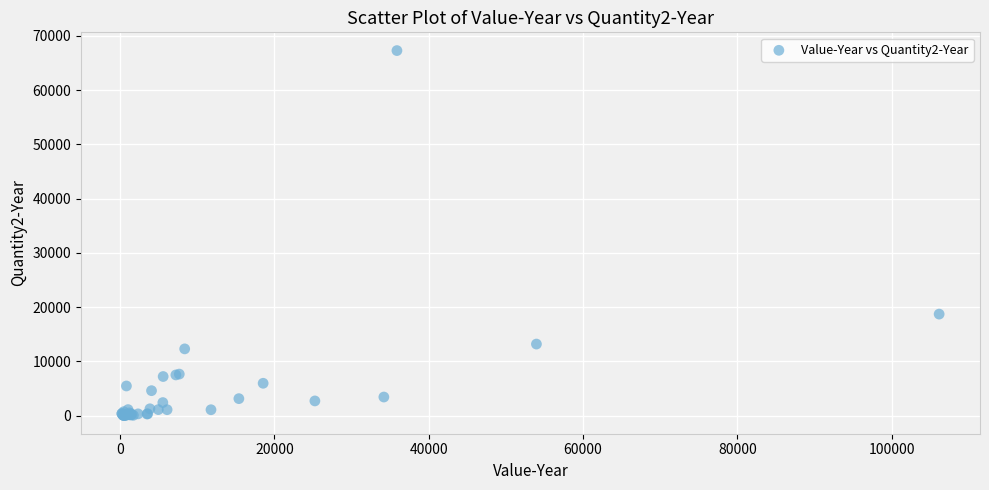

What Y value in the scatter plot is closest to 33646?

18704